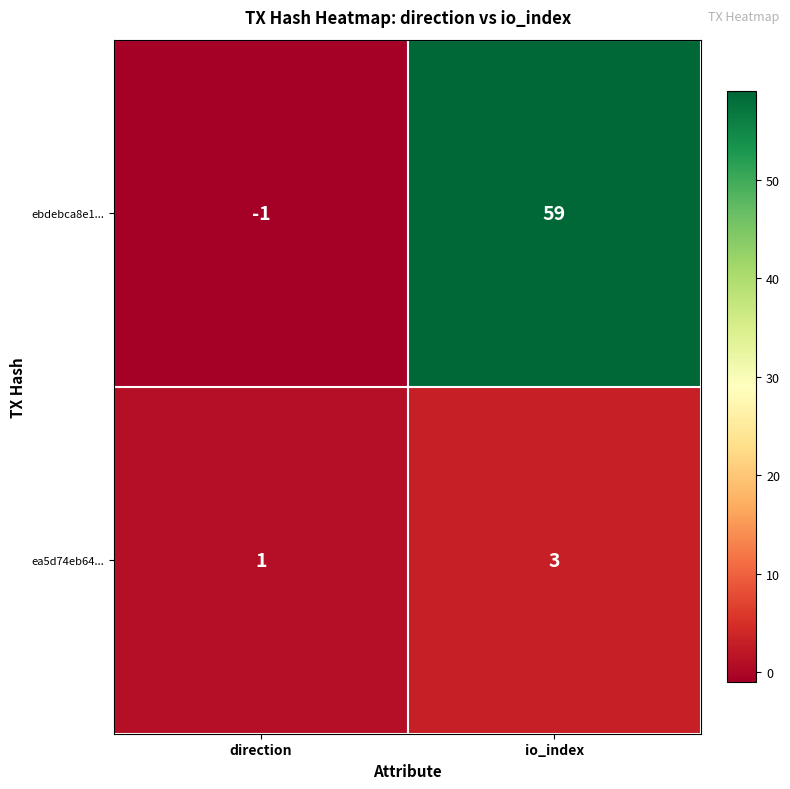

Between direction and io_index, which series saw the biggest shift?

ebdebca8e1...